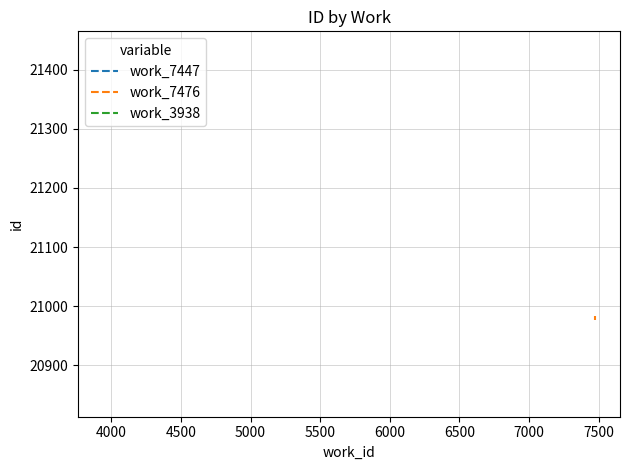

The value of work_7476 at 4000 is 27700. True or false?

False